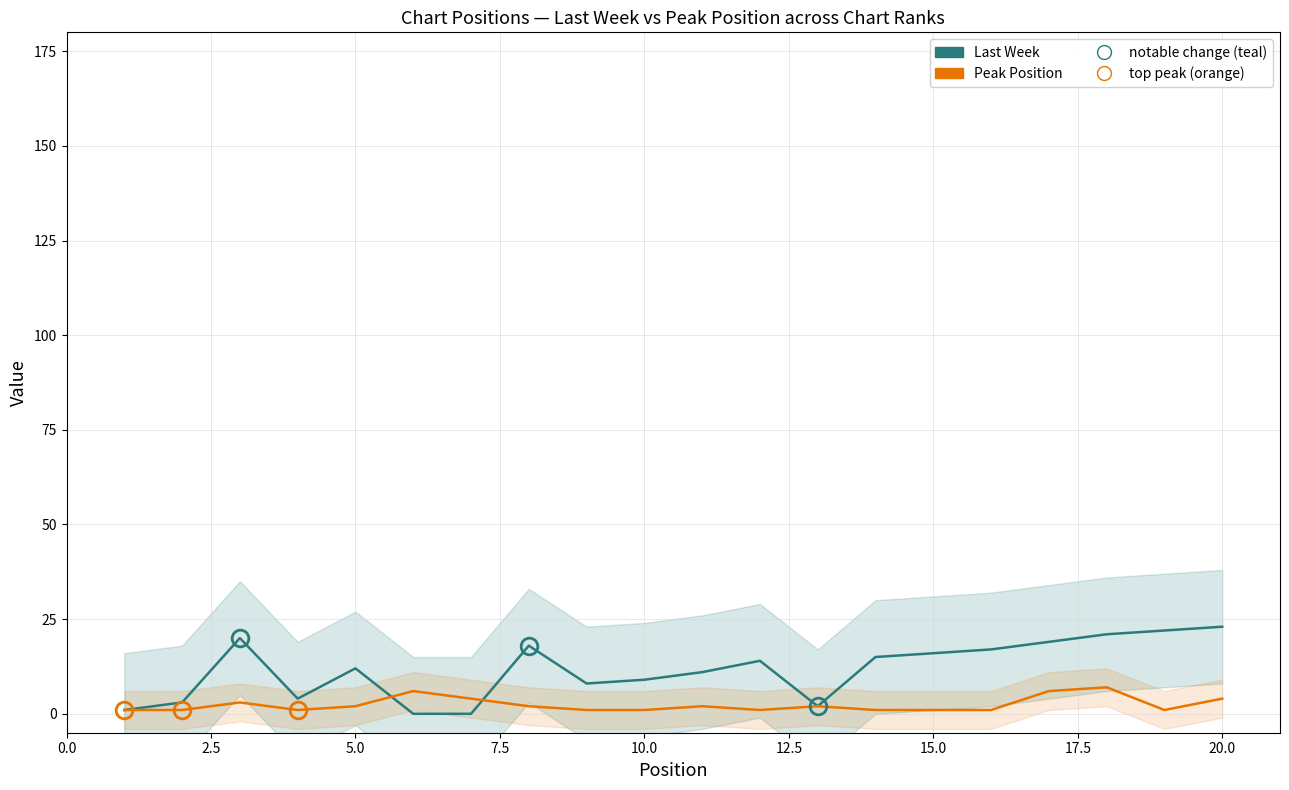

Is the value of Last Week position at 16 greater than the value of Peak Position at 19?

Yes